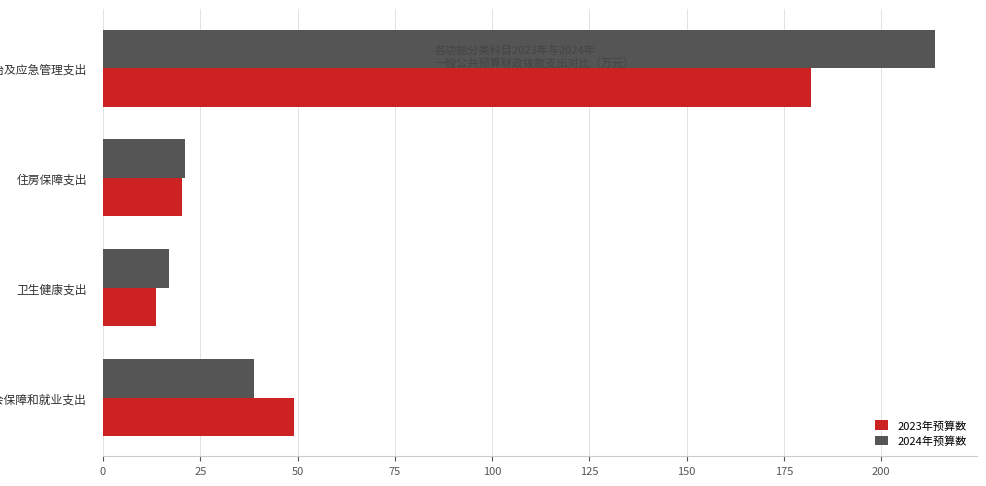

Is it true that 2024年预算数 equals 293.6 at 灾害防治及应急管理支出?

False